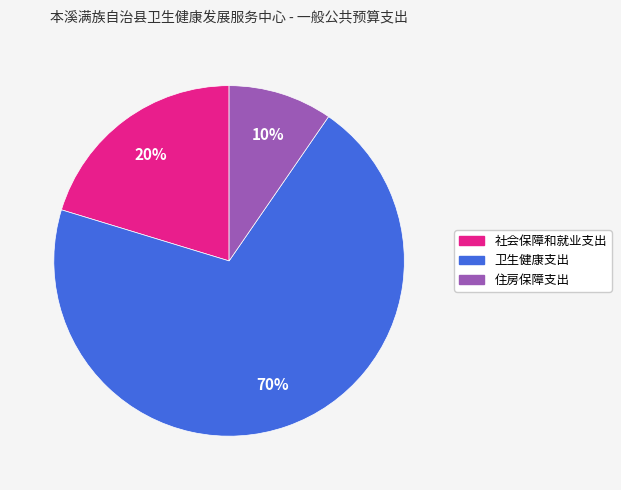

To the nearest percent, what is the difference between the 住房保障支出 and 卫生健康支出 slice percentages?

60%